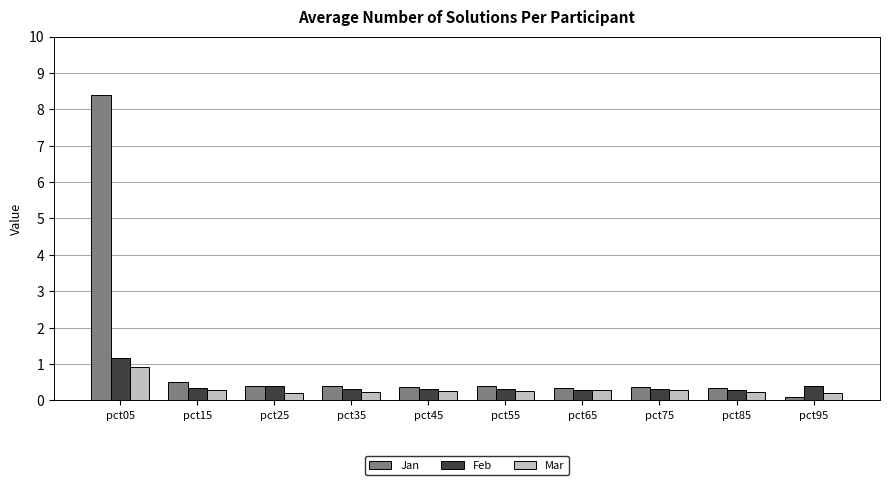

Does the chart contain stacked bars?

No